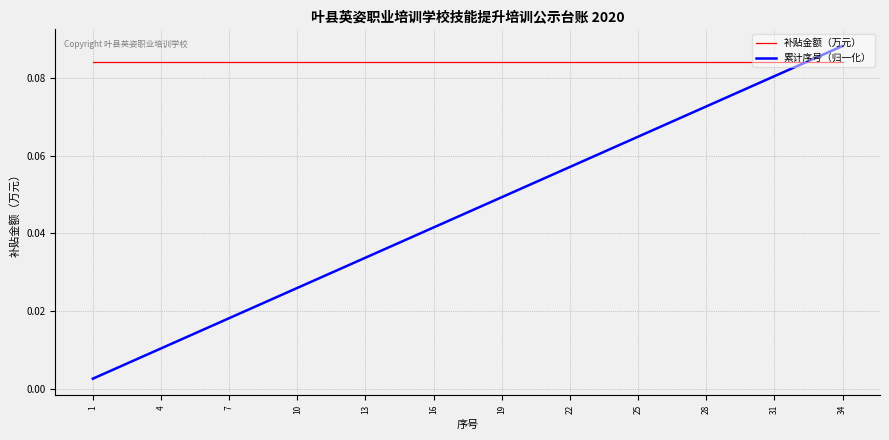

List the series in order of their overall mean, highest first.

补贴金额（万元）, 累计序号（归一化）